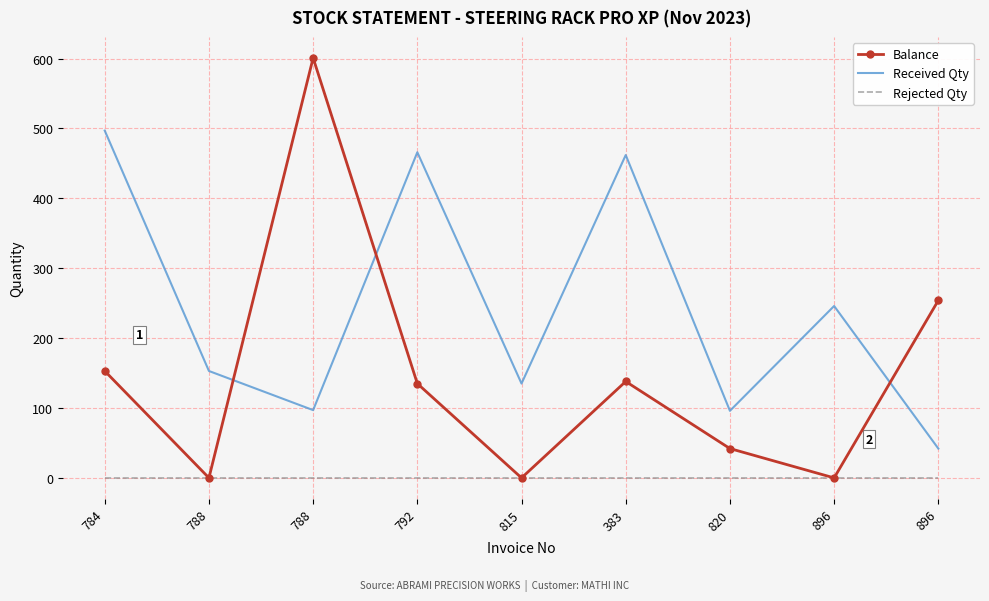

What are all the series names shown in the legend?

Balance, Received Qty, Rejected Qty